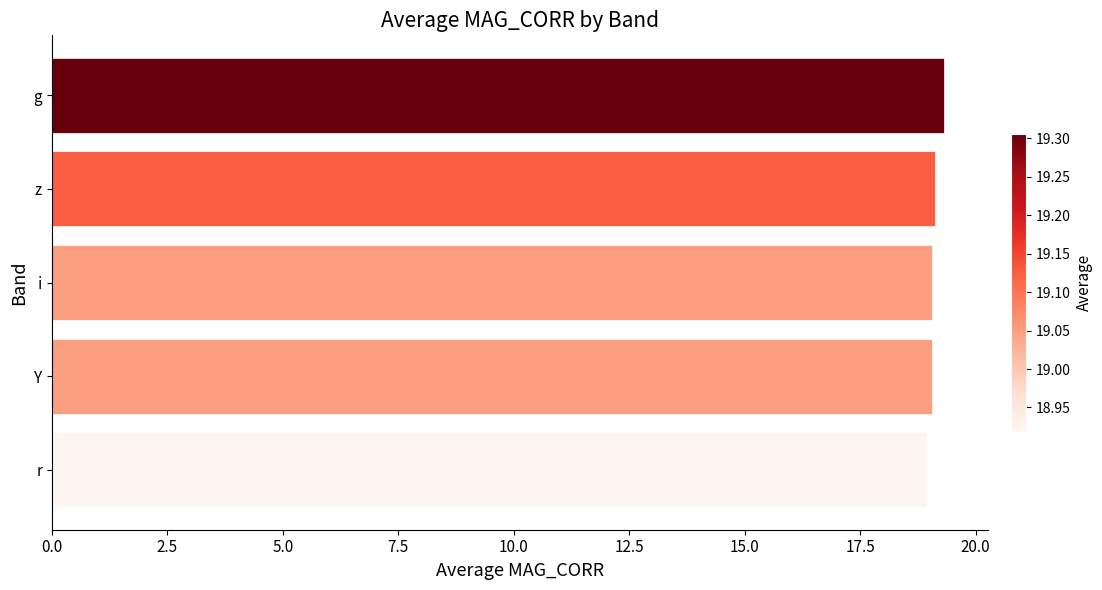

How many data points does each series have?

5